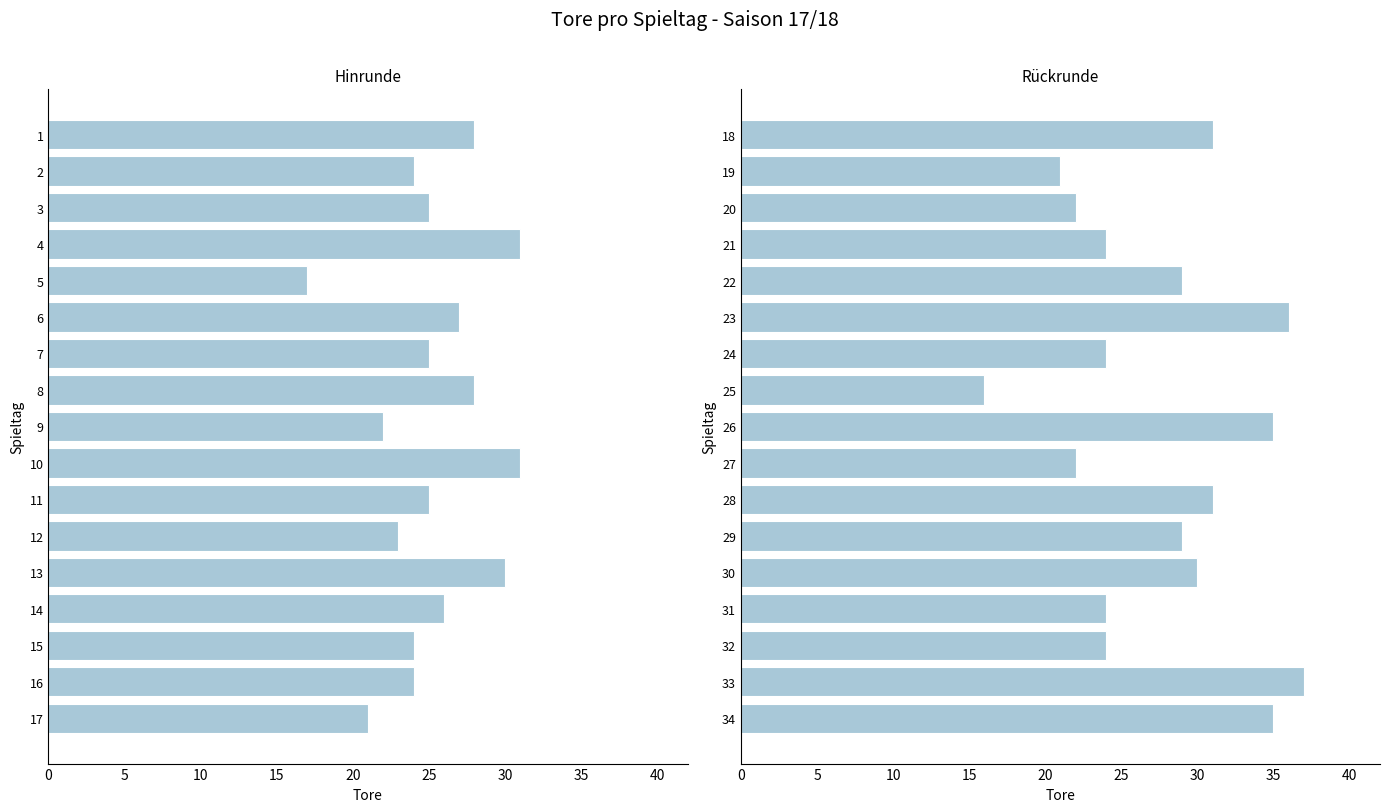

The Spieltag 18-34 series shows 17 at 30. True or false?

False